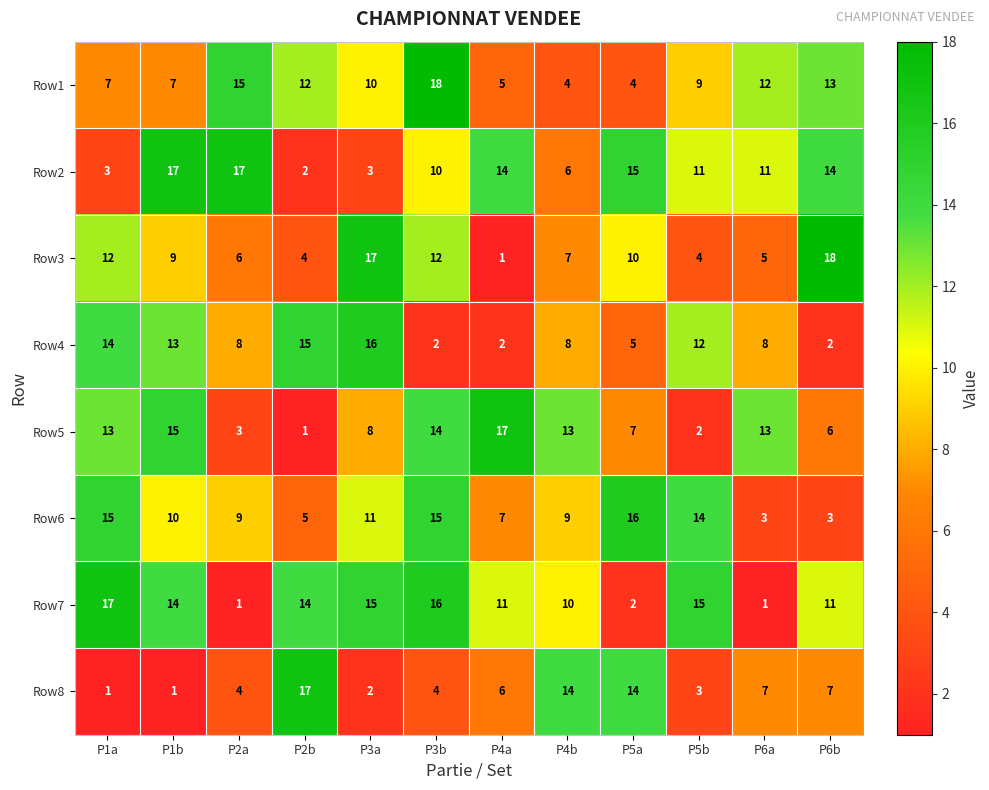

What is the difference between the highest and lowest values at P6a?

12